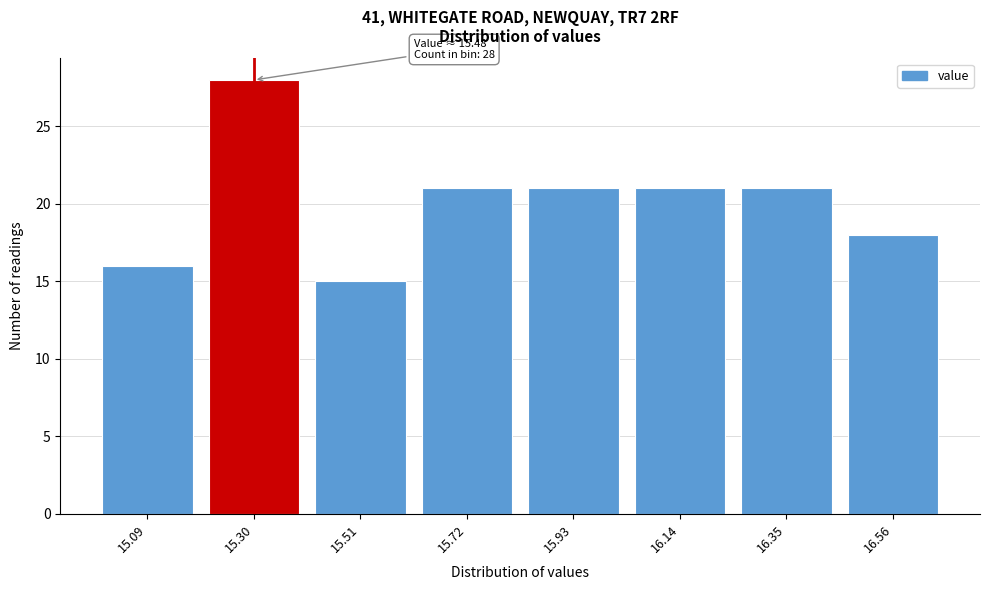

Reading right to left, what are all the values shown in this chart?

16.56=18	16.35=21	16.14=21	15.93=21	15.72=21	15.51=15	15.30=28	15.09=16